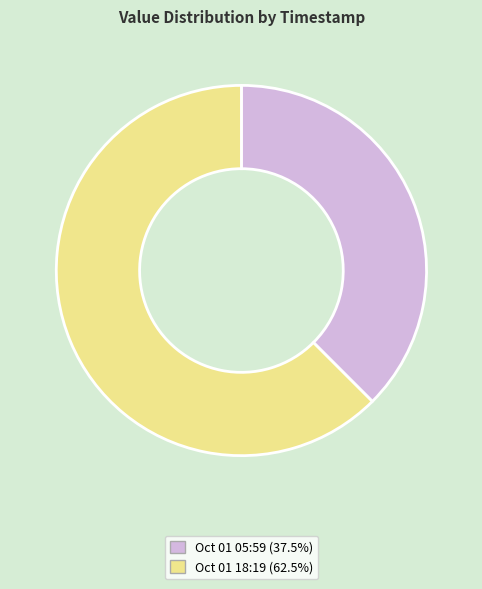

How many slices are in this pie chart?

2